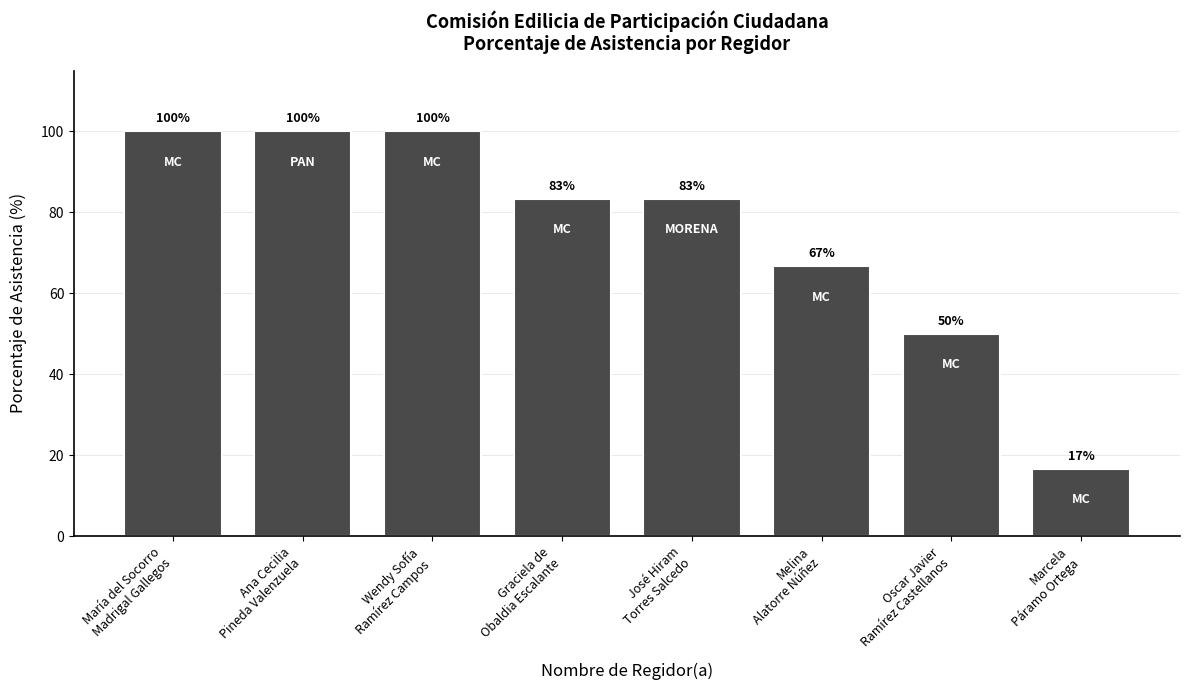

What value does the data have at Ana Cecilia
Pineda Valenzuela?

100.0